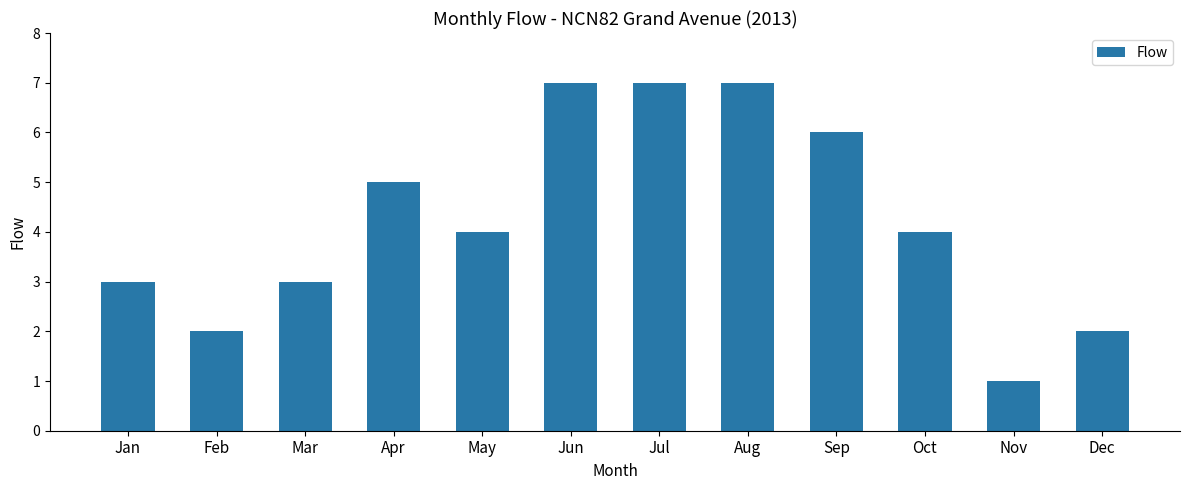

Is it true that the value at Jul is 11?

False